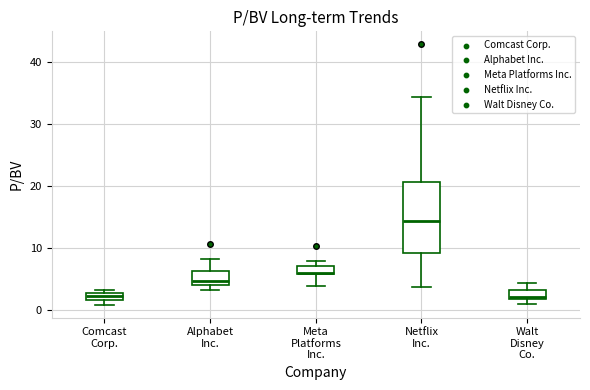

Which box is the tallest, from its lower edge to its upper edge?

Netflix Inc.